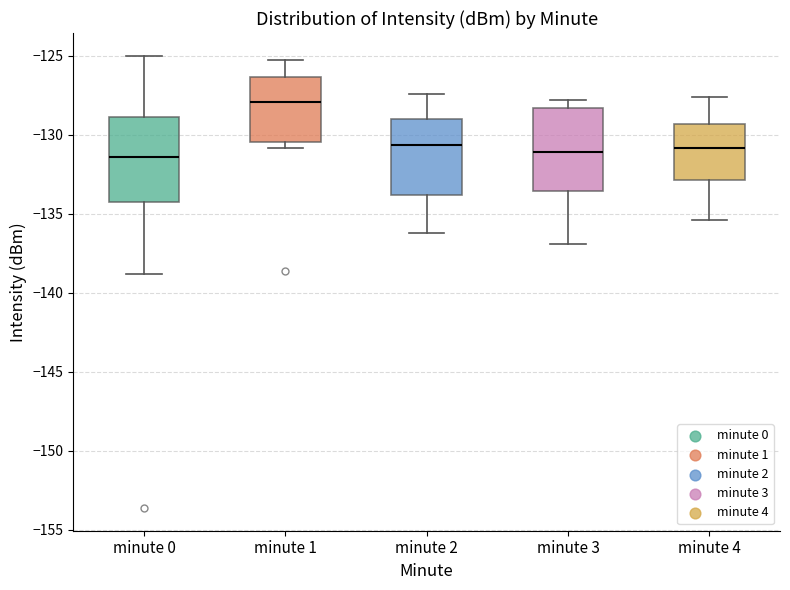

Reading left to right, transcribe this box plot: for each box, give where its median line is, the range the box spans, and where its two whiskers end, as read against the y-axis. The values are not printed on the chart, so give them approximately, as read against the axis.

minute 0: median -131.5, box -134.0 to -129.0, whiskers -139.0 to -125.0
minute 1: median -128.0, box -130.5 to -126.5, whiskers -131.0 to -125.5
minute 2: median -130.5, box -134.0 to -129.0, whiskers -136.0 to -127.5
minute 3: median -131.0, box -133.5 to -128.5, whiskers -137.0 to -128.0
minute 4: median -131.0, box -133.0 to -129.5, whiskers -135.5 to -127.5